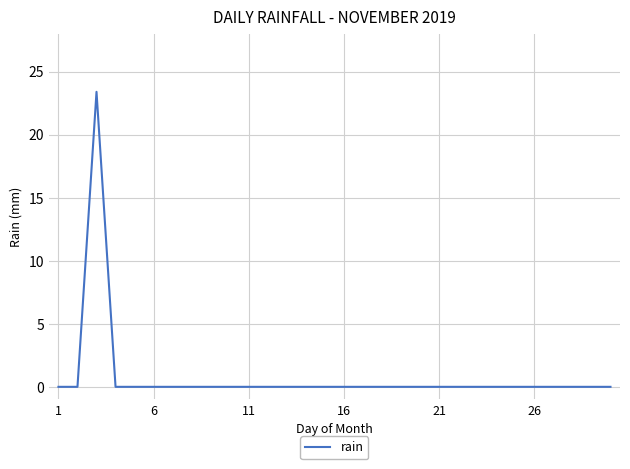

Is this an area chart (filled region under the line)?

No